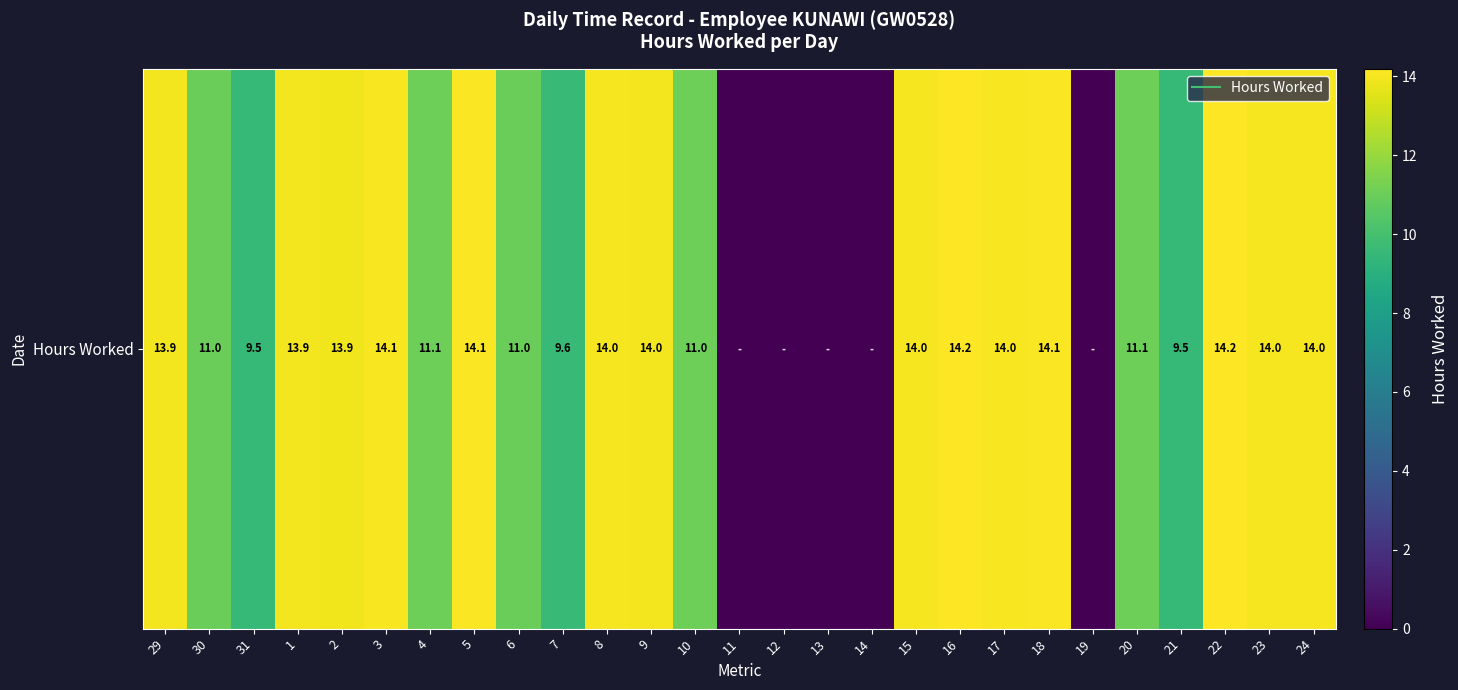

The value at 30 is 11.0. True or false?

True